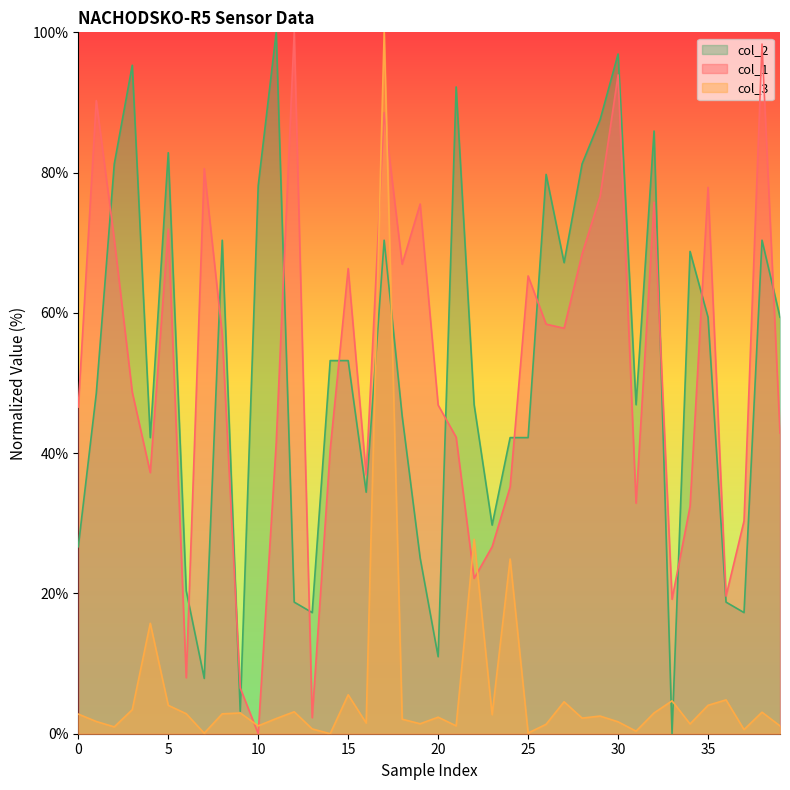

Reading right to left, transcribe all the data shown in this chart.

col_1: 42.9	98.3	30.3	19.6	77.9	32.4	19.2	75.8	32.9	93.9	76.6	68.4	57.8	58.4	65.3	35.2	26.7	22.1	42.3	46.9	75.5	66.9	88.5	36.9	66.3	40.5	2.3	100.0	41.4	0.0	6.5	56.9	80.6	8.0	71.9	37.2	48.7	70.5	90.3	46.6
col_3: 1.1	3.1	0.6	4.8	4.0	1.4	4.7	3.0	0.4	1.7	2.5	2.2	4.6	1.3	0.1	24.9	2.7	27.7	1.1	2.4	1.4	2.1	100.0	1.5	5.5	0.0	0.7	3.1	2.2	1.1	3.0	2.8	0.1	2.9	4.0	15.7	3.4	1.0	1.7	2.8
col_2: 59.4	70.4	17.3	18.8	59.4	68.8	0.0	85.9	46.9	96.9	87.5	81.2	67.2	79.7	42.2	42.2	29.7	46.9	92.2	11.0	25.1	45.3	70.4	34.4	53.2	53.2	17.3	18.8	100.0	78.1	3.2	70.4	7.9	20.4	82.8	42.2	95.3	81.2	48.5	26.7